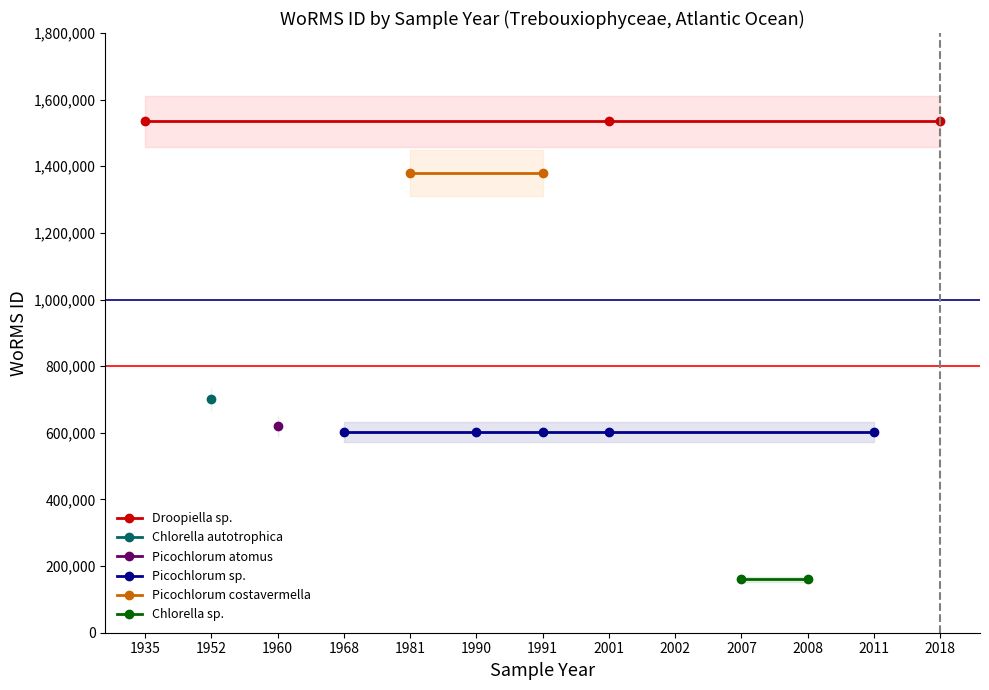

At which label is Chlorella sp. closest to 160576?

1935